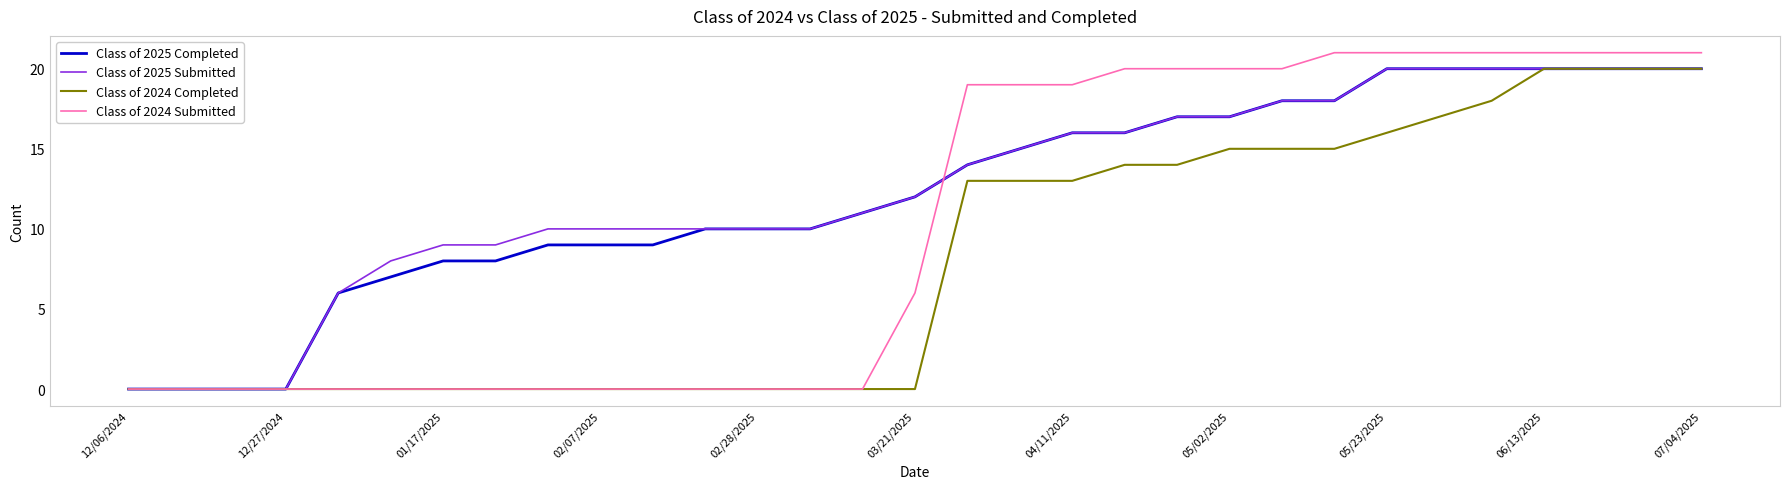

Which series has the widest spread of values?

Class of 2024 Submitted